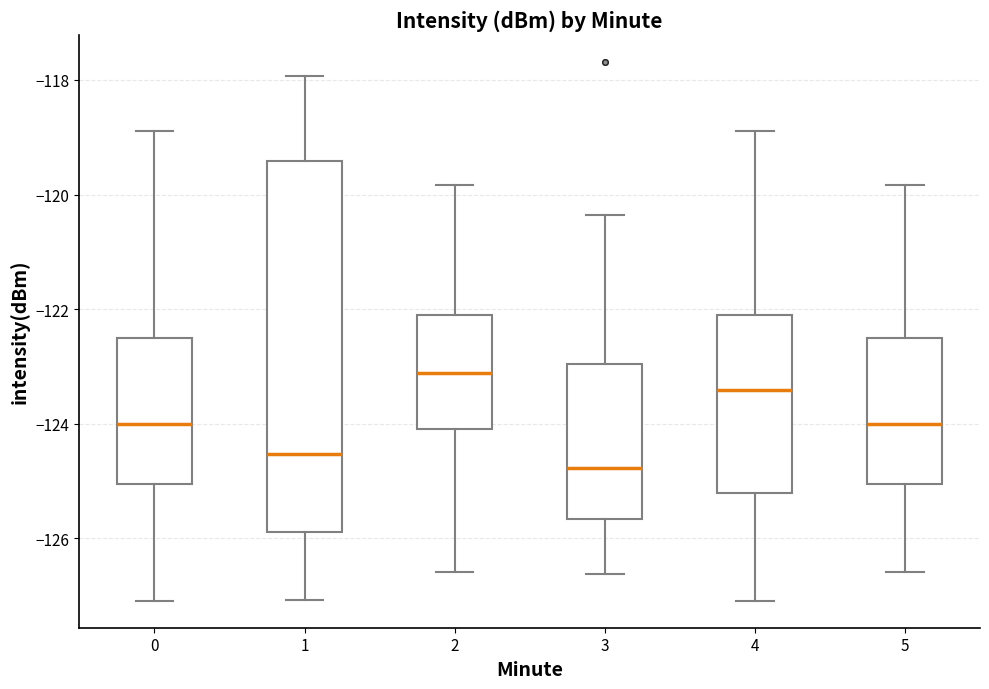

Which box's median line is the highest?

2